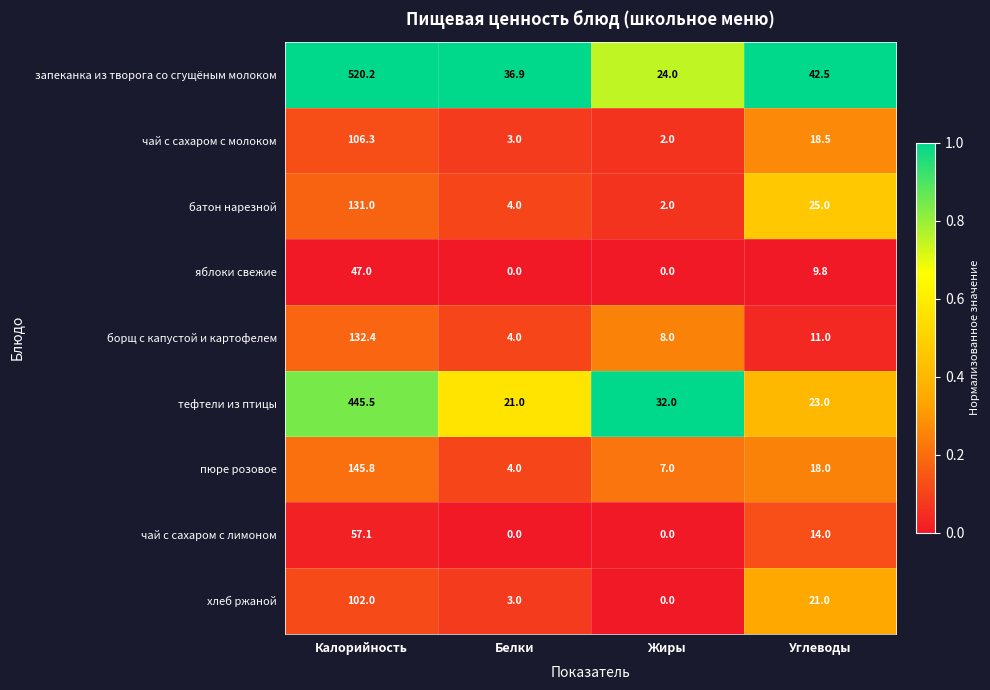

At which label is пюре розовое closest to 74?

Углеводы